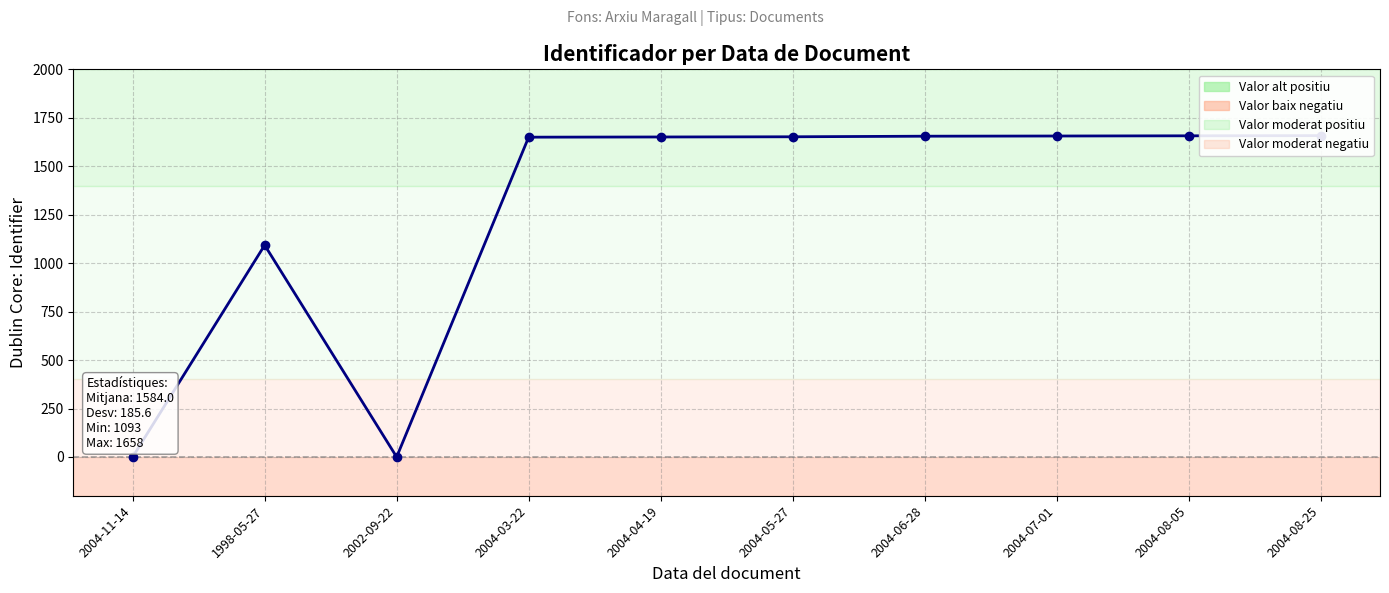

What is the change in value from 2004-11-14 to 2004-07-01?

+1656